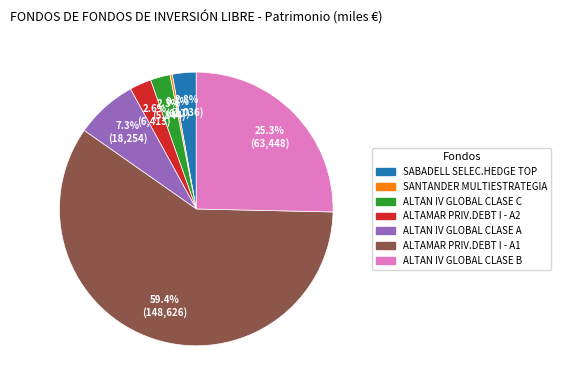

How much of the chart is everything except ALTAMAR PRIV.DEBT I - A1?

40.6%